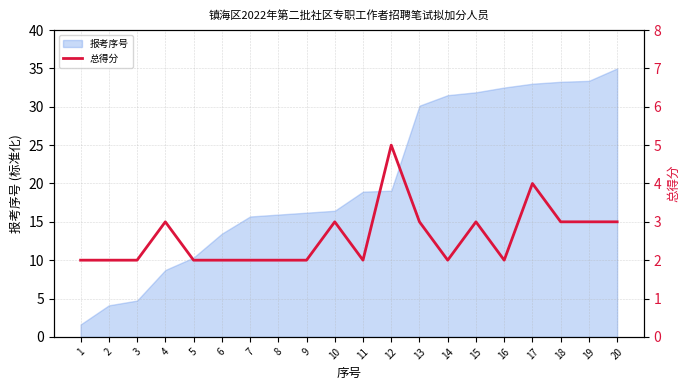

What is the lowest value of the 报考序号 series?

1.6